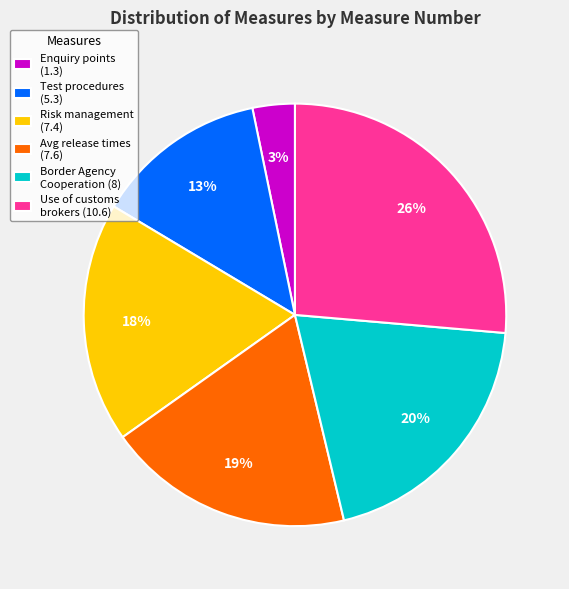

Count the number of slices in the pie.

6